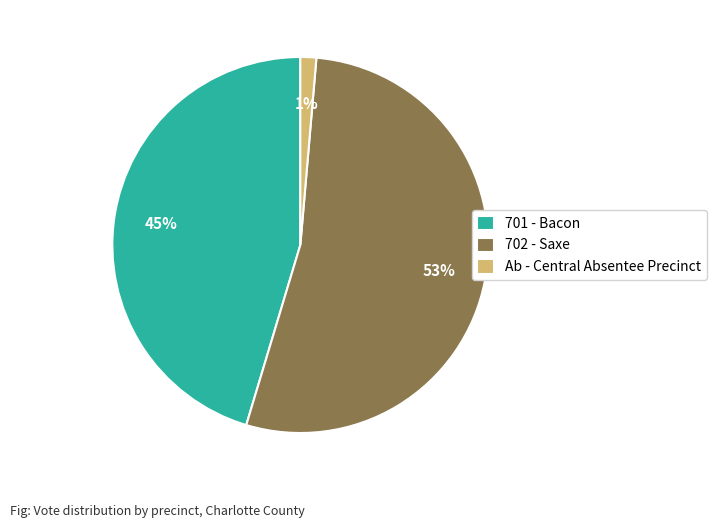

Which has a higher value, Ab - Central Absentee Precinct or 702 - Saxe?

702 - Saxe